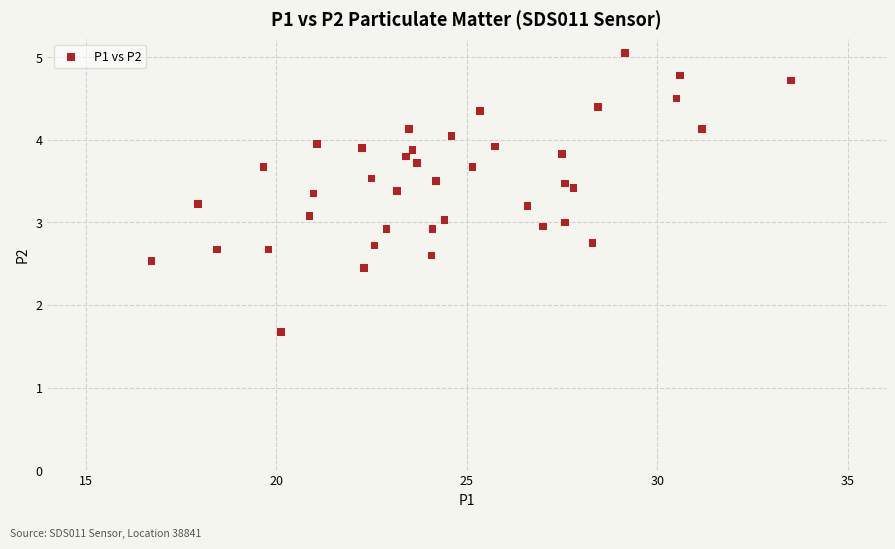

What is the range of X values (max minus min)?

16.8